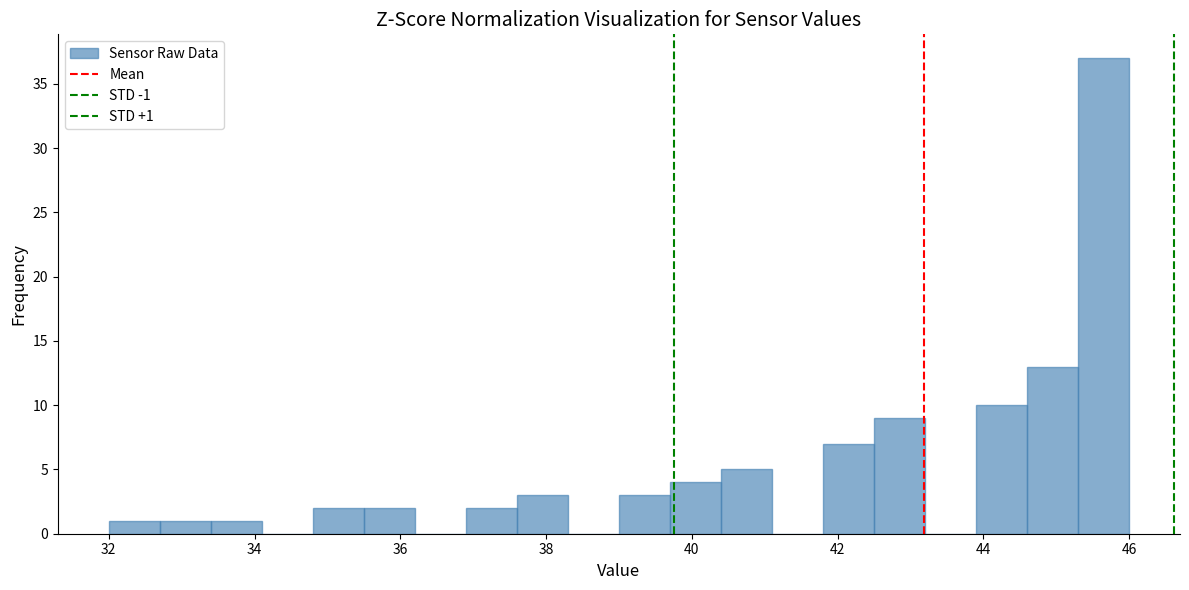

Around what value on the x-axis is the tallest bar? Give the approximate position of its centre, as read against the axis.

45.6